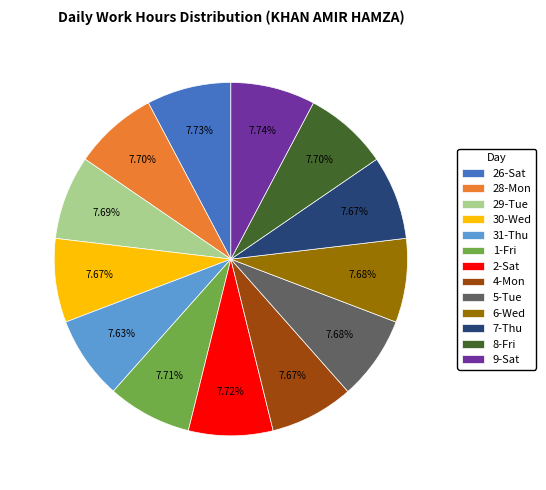

How much of the chart is everything except 28-Mon?

92.3%